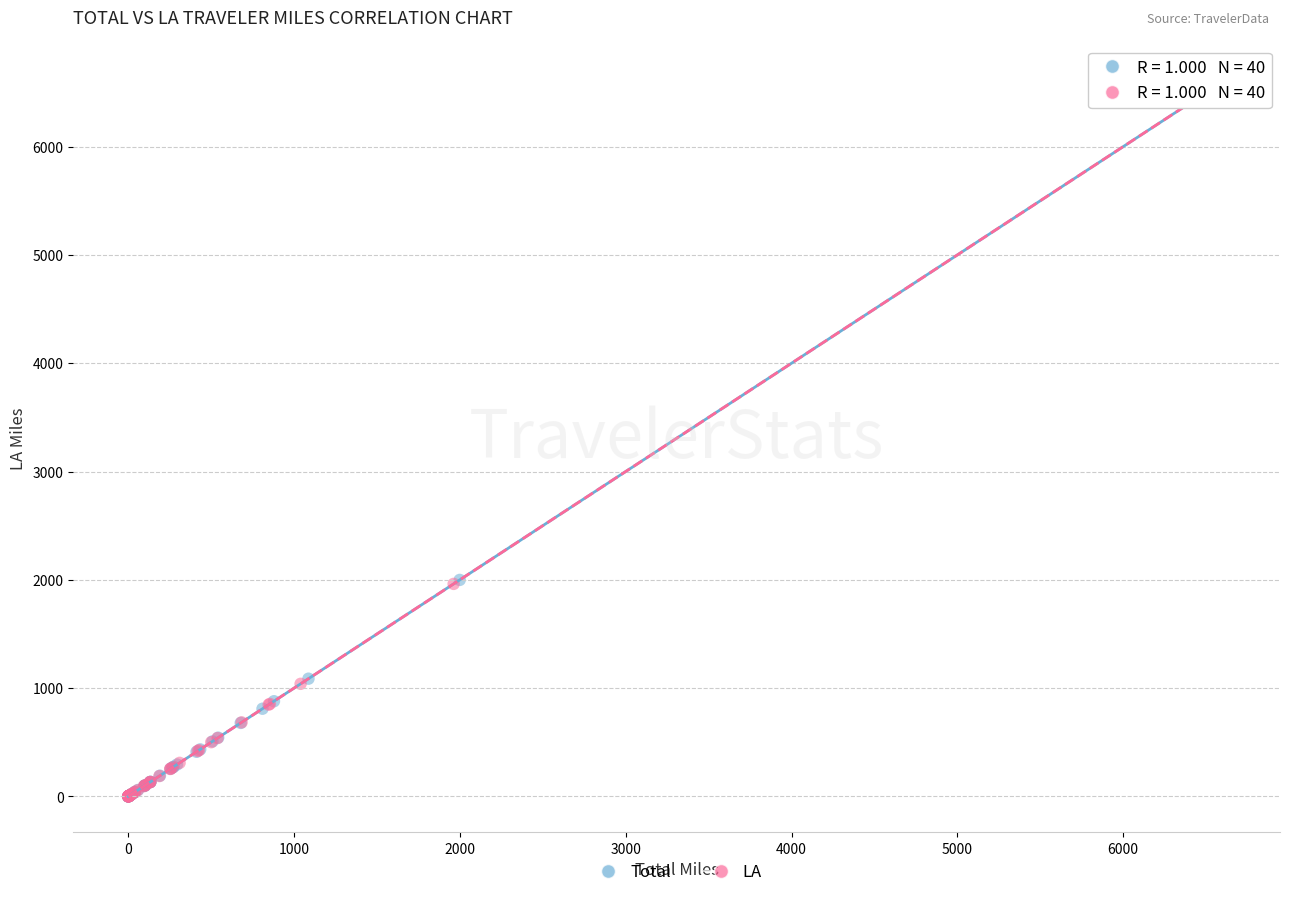

Which series has the widest spread of Y values?

Total